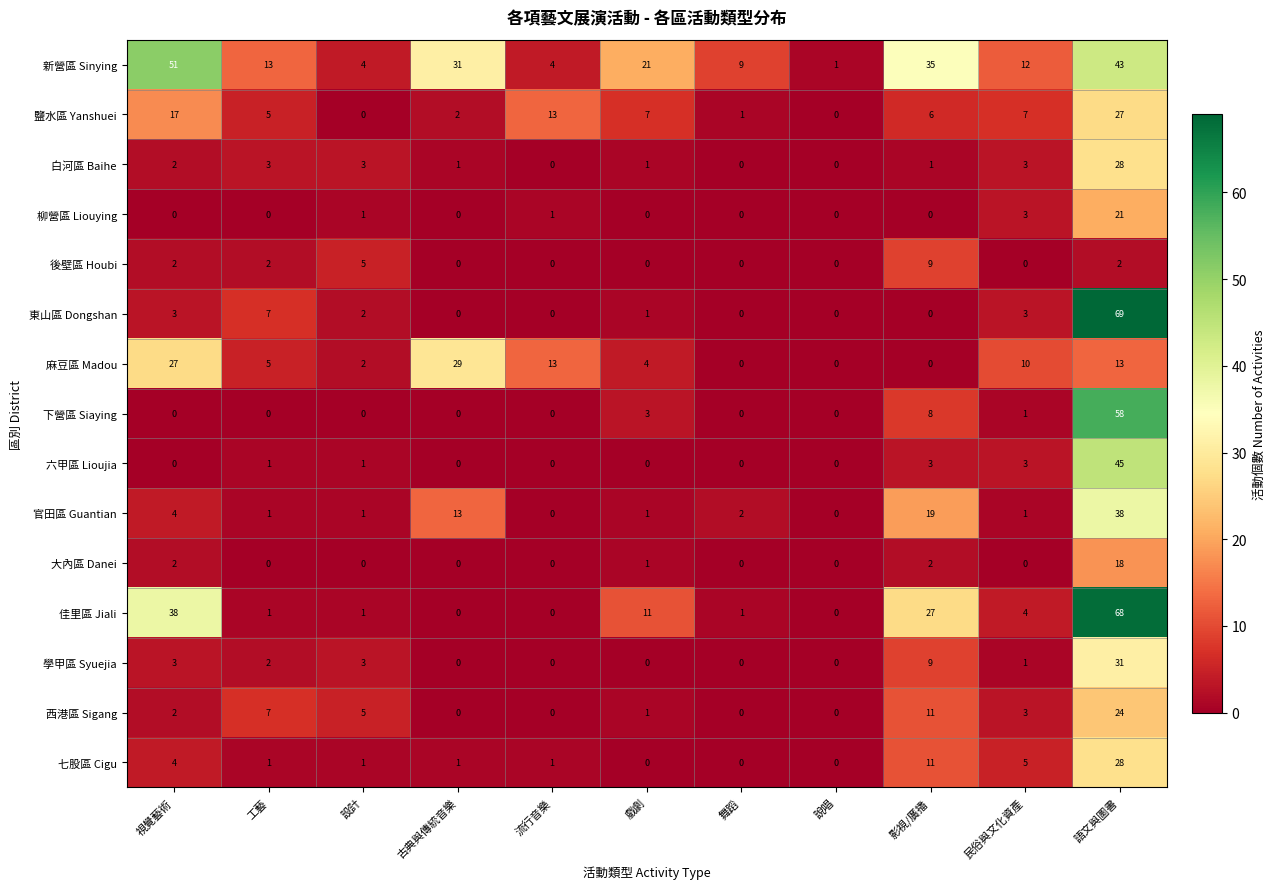

What is the greatest value displayed?

69